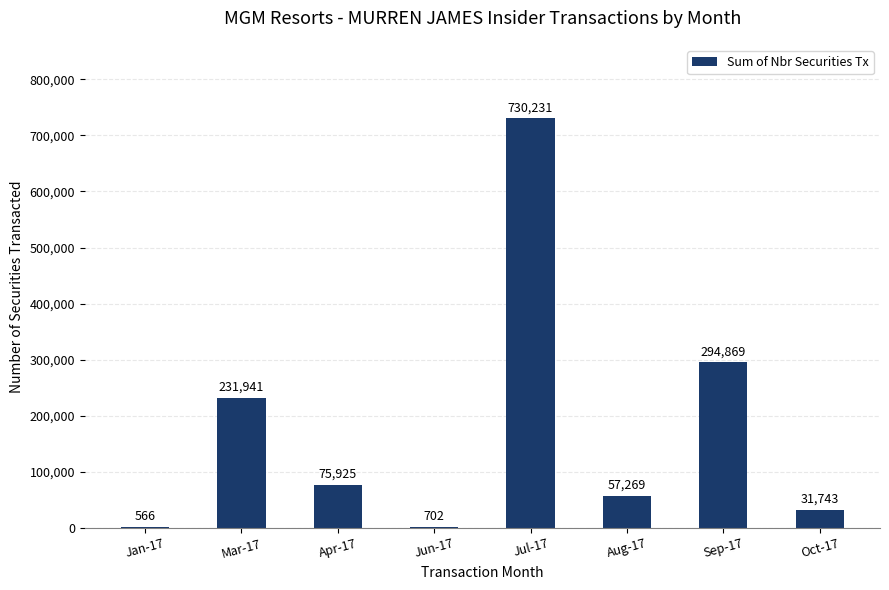

Between Aug-17 and Mar-17, which is larger?

Mar-17